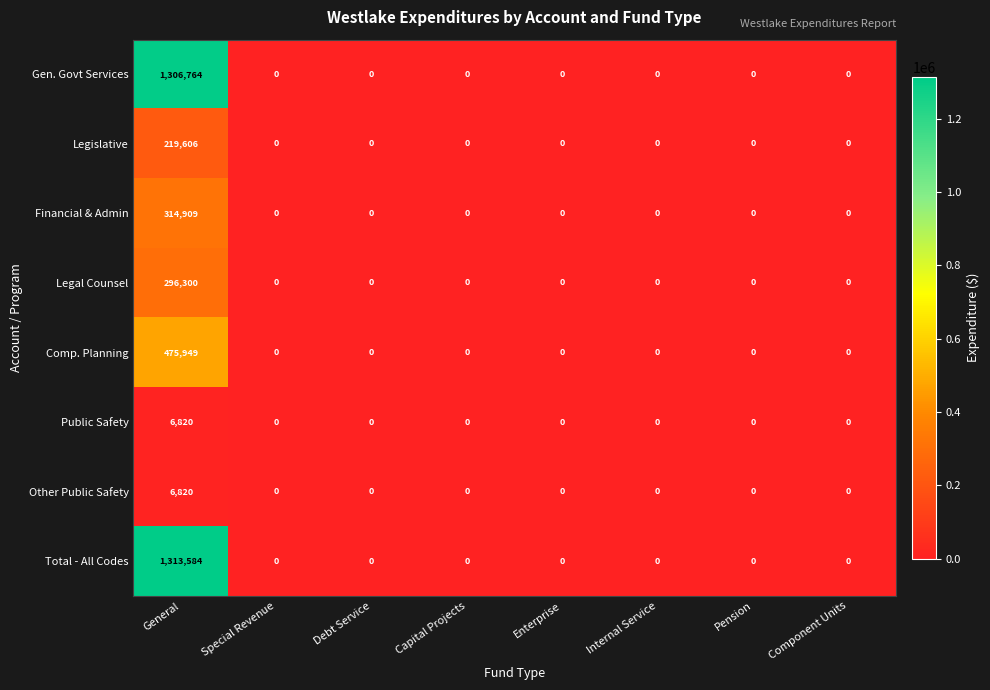

Which series has the widest spread of values?

Total - All Codes